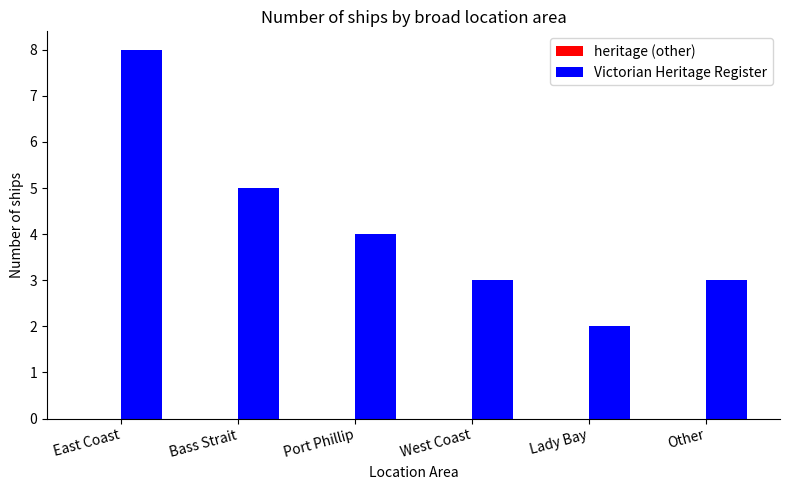

The chart shows a value of 4 at East Coast. True or false?

False